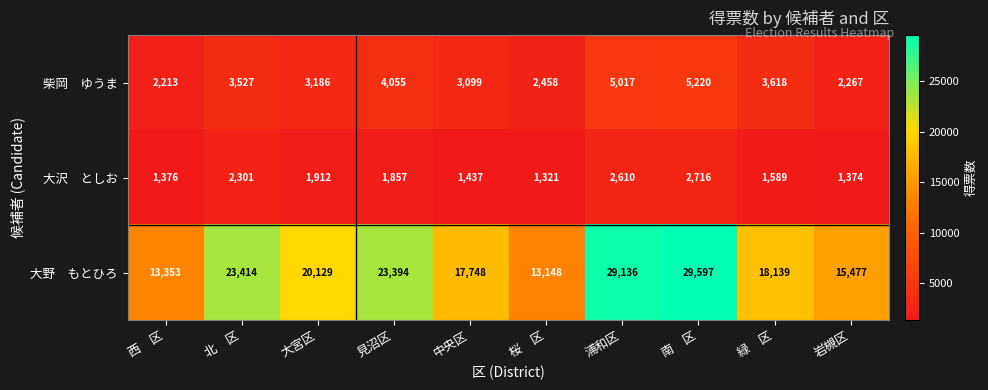

What is the total value across all series at 大宮区?

25227